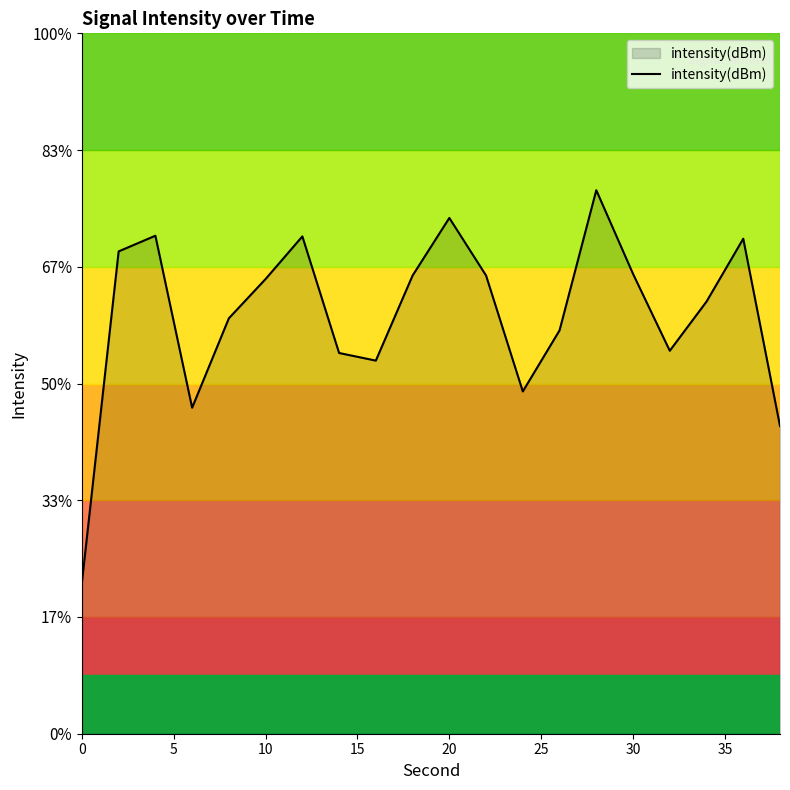

What is the difference between the maximum and minimum values?

16.8